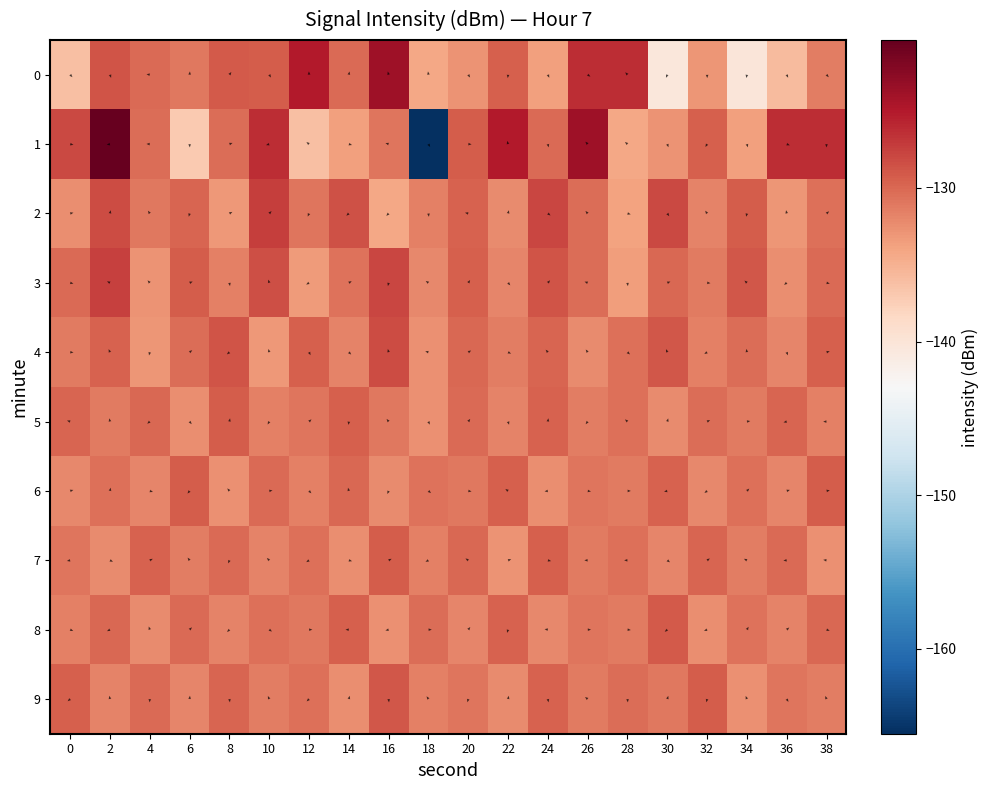

What is the highest value of the 6 series?

-129.3